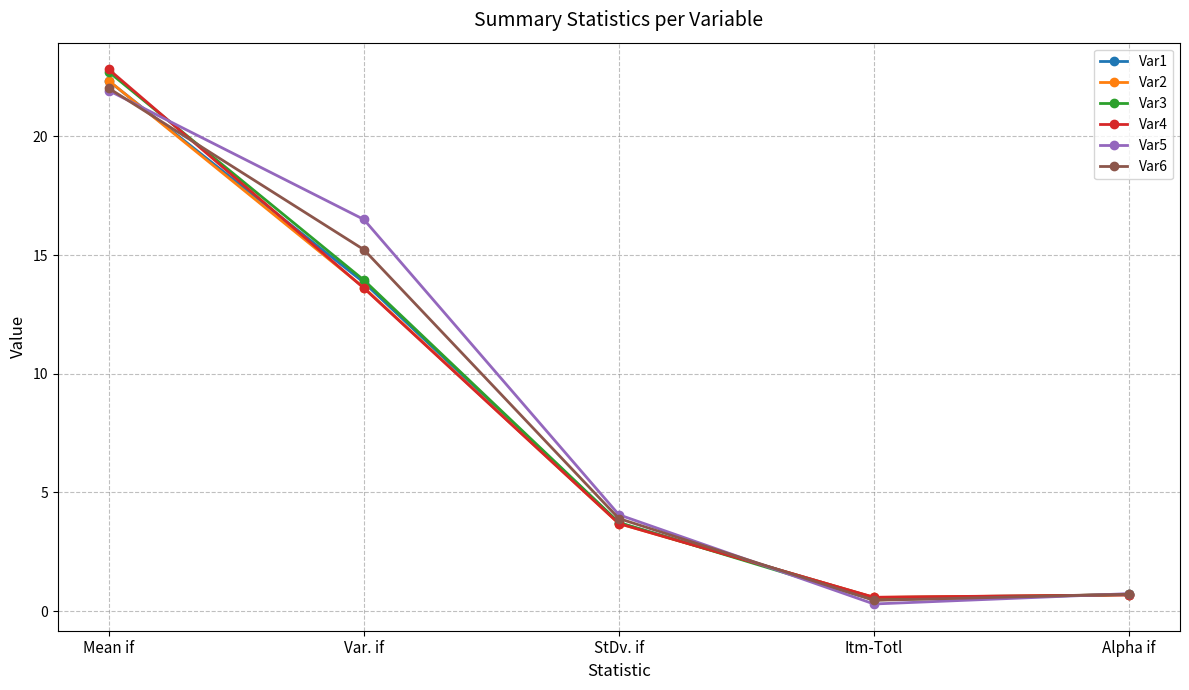

What is the value of the Var1 point at the 3rd from the left?

3.7